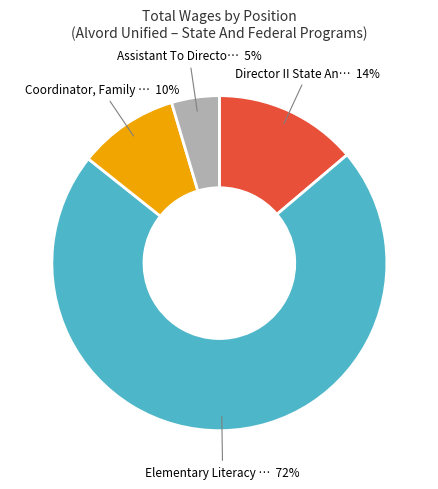

To the nearest percent, what is the average slice percentage?

25%